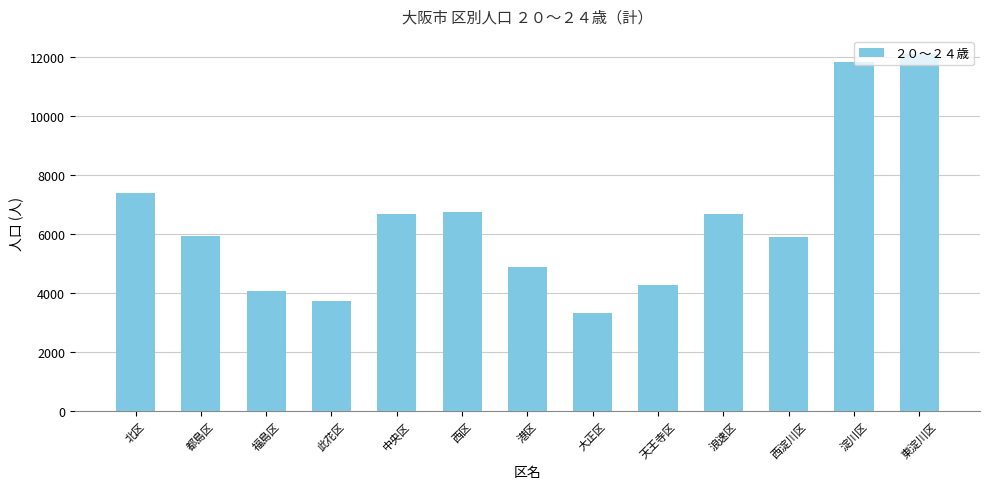

What is the ratio of the value at 淀川区 to the value at 天王寺区?

2.8